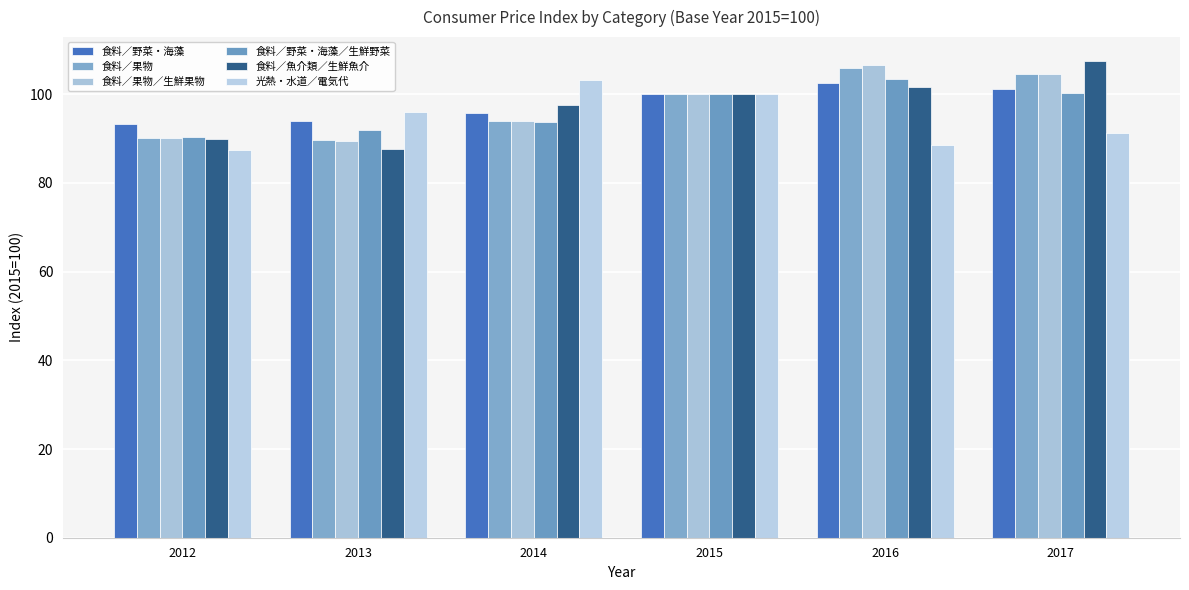

How many bars are there in each group?

6